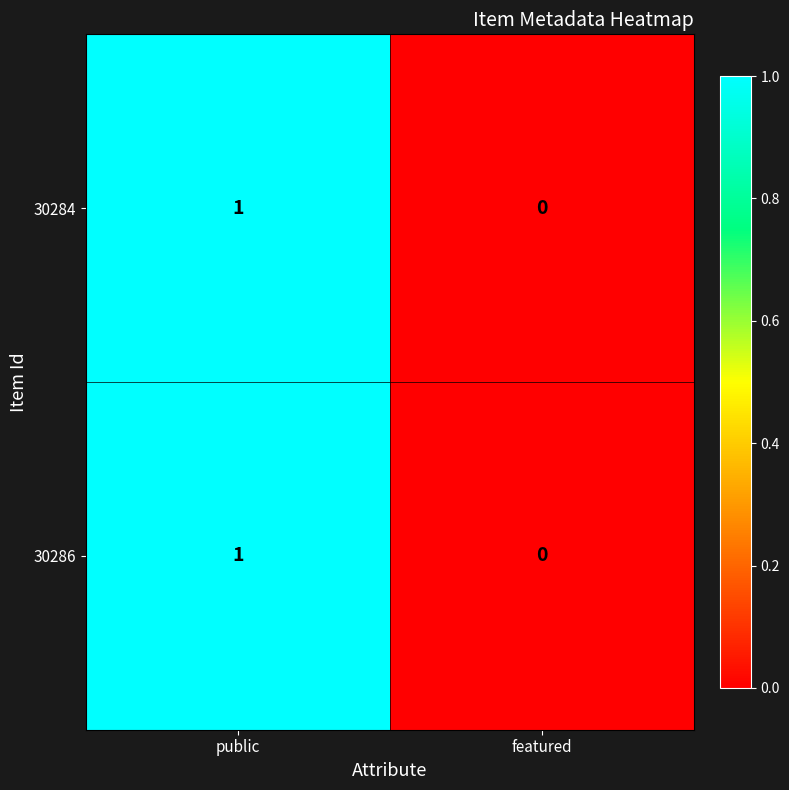

The value of 30284 at featured is 1. True or false?

False